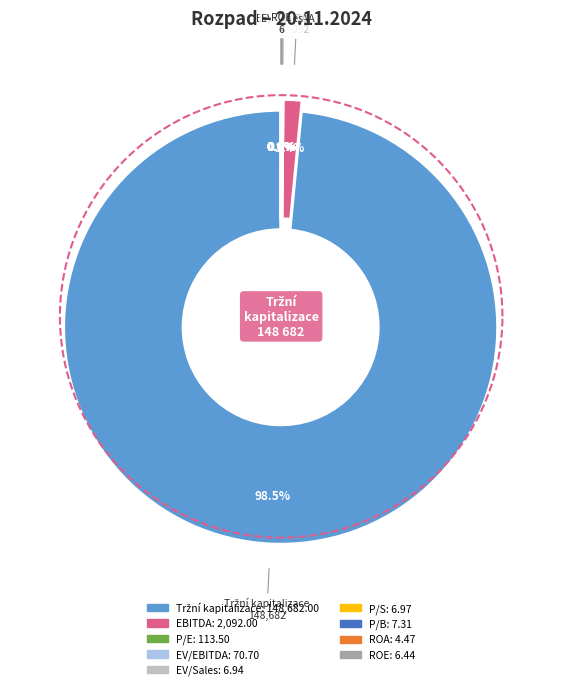

Combined, what portion of the pie is P/E and Tržní kapitalizace?

98.5%